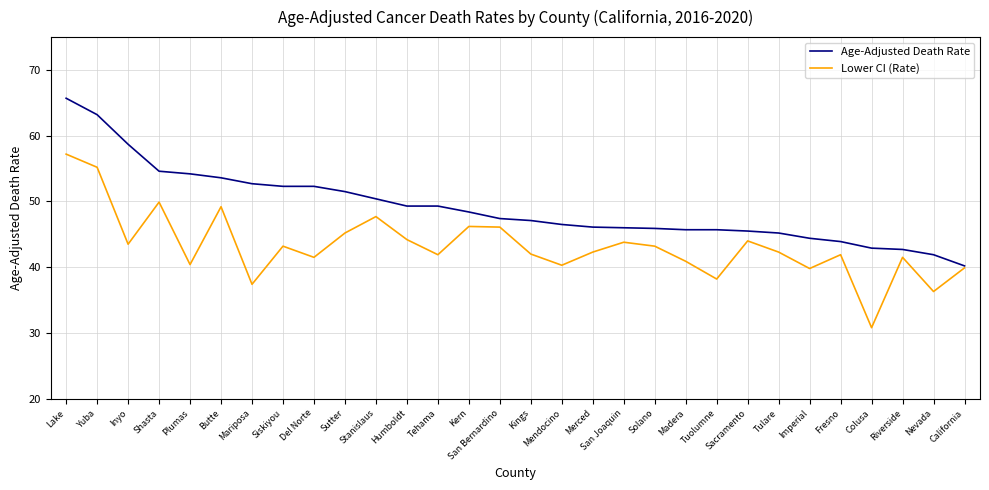

What value does the Lower CI (Rate) series have at Tuolumne?

38.2